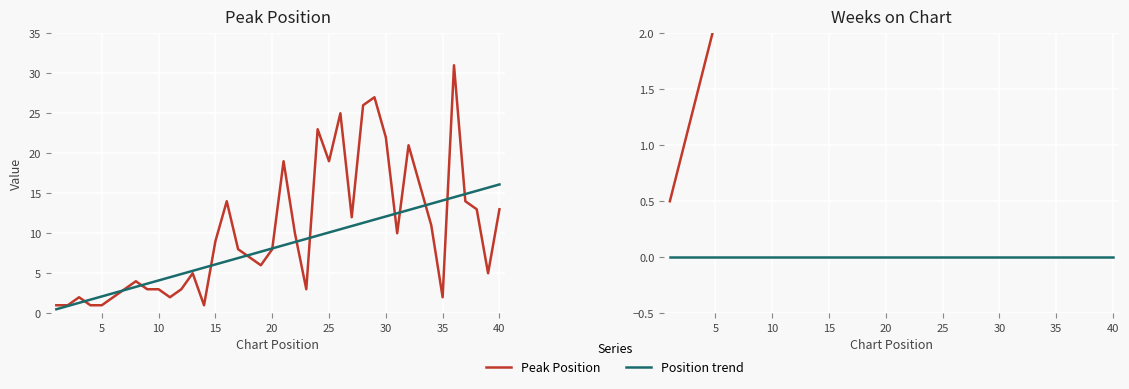

What is the average value of the Position trend series?

8.3